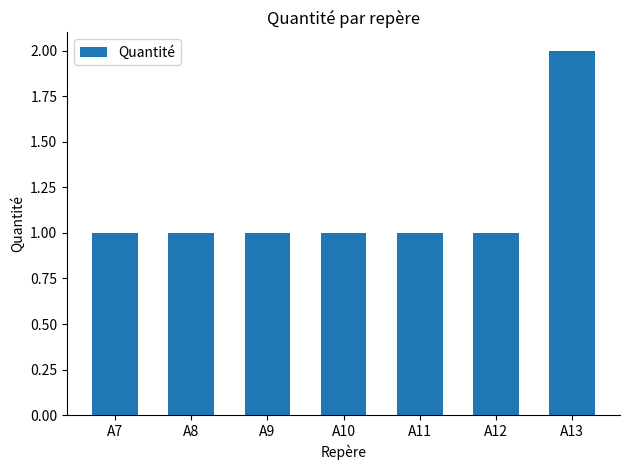

What is the difference between the maximum and minimum values?

1